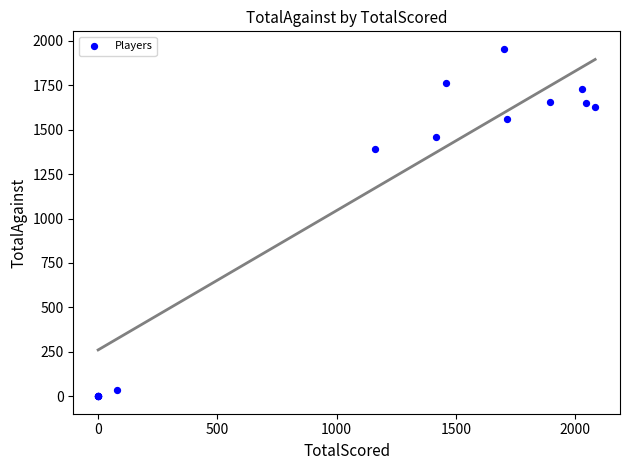

What Y value in the scatter plot is closest to 977?

1389